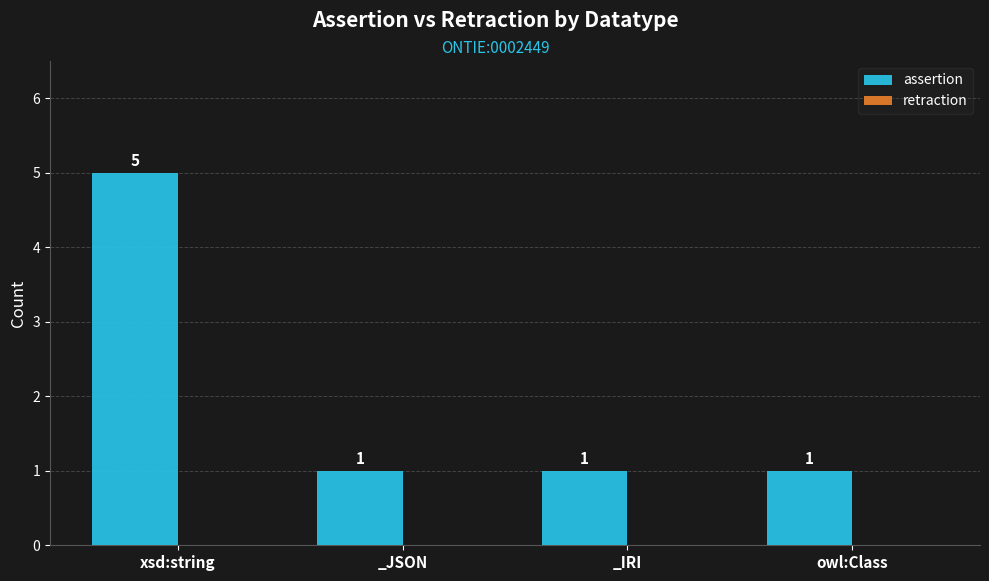

Between xsd:string and owl:Class, which is larger?

xsd:string